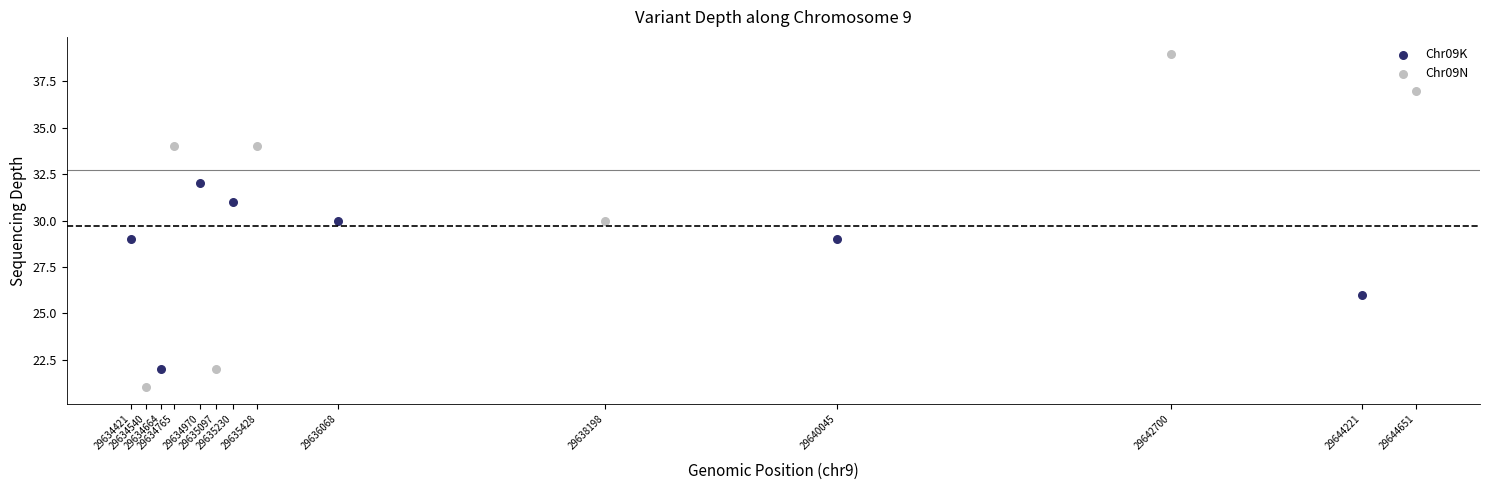

Which series contains the lowest Y value?

Chr09N